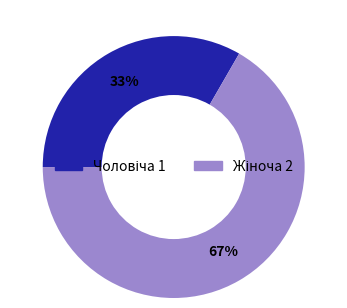

Is there any slice that represents more than half of the pie?

Yes